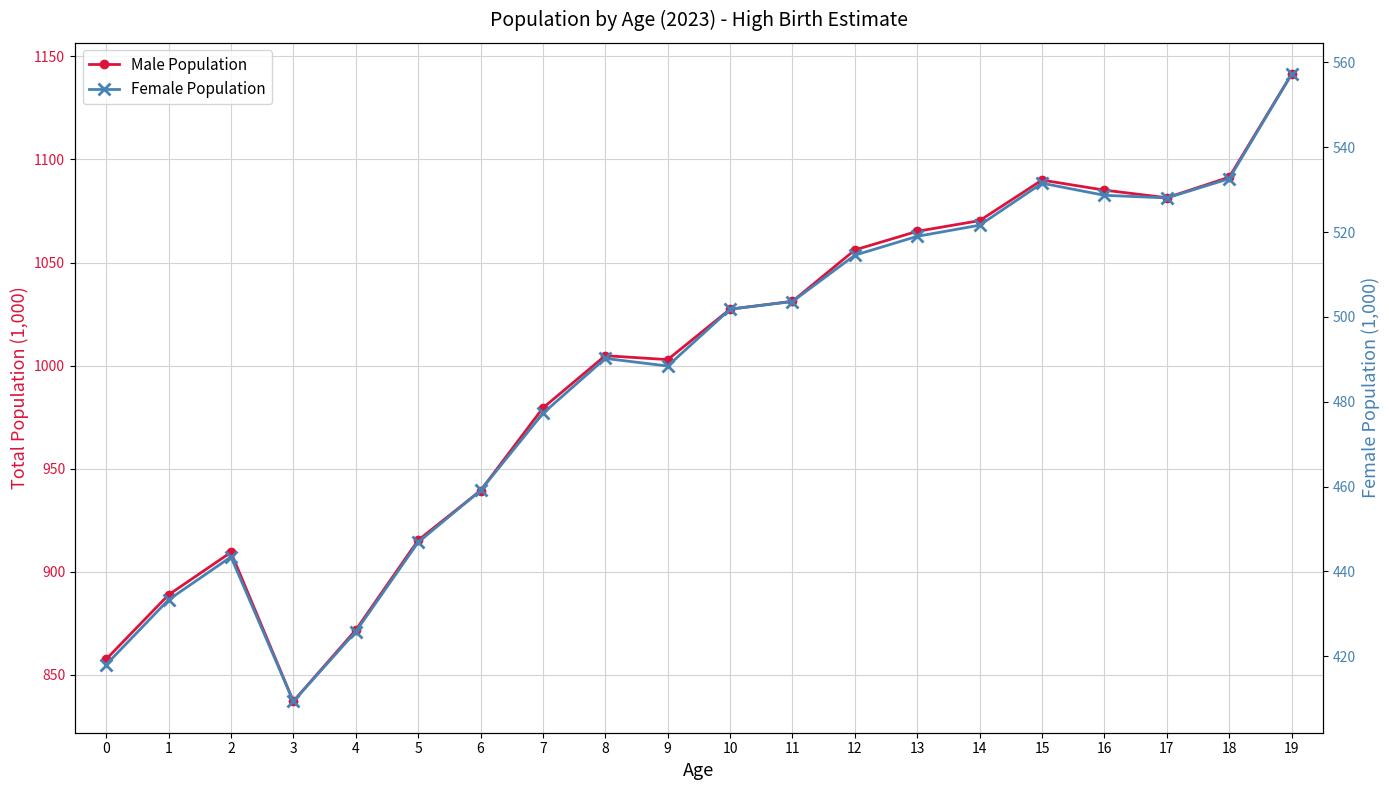

How many values in the Female Population series exceed 501?

10